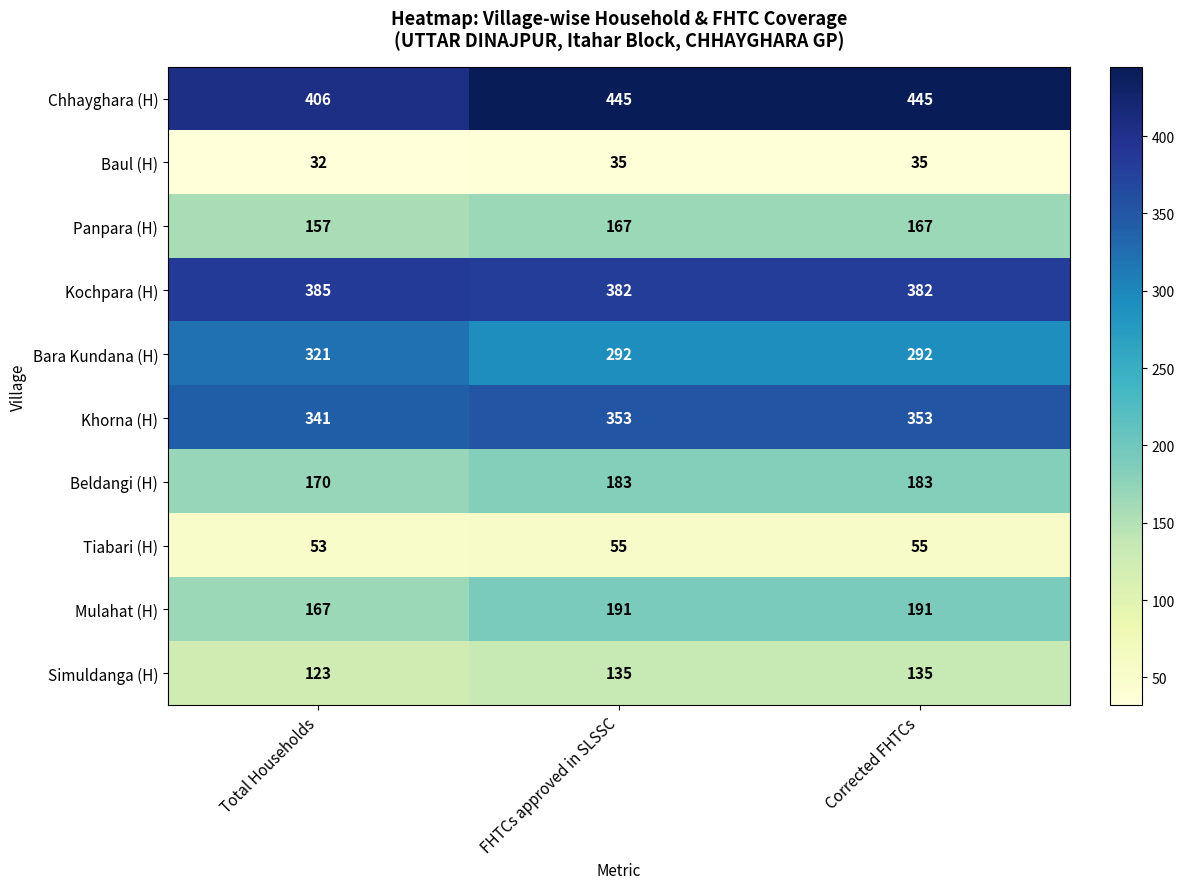

What is the difference between the maximum and minimum values in the Panpara (H) series?

10